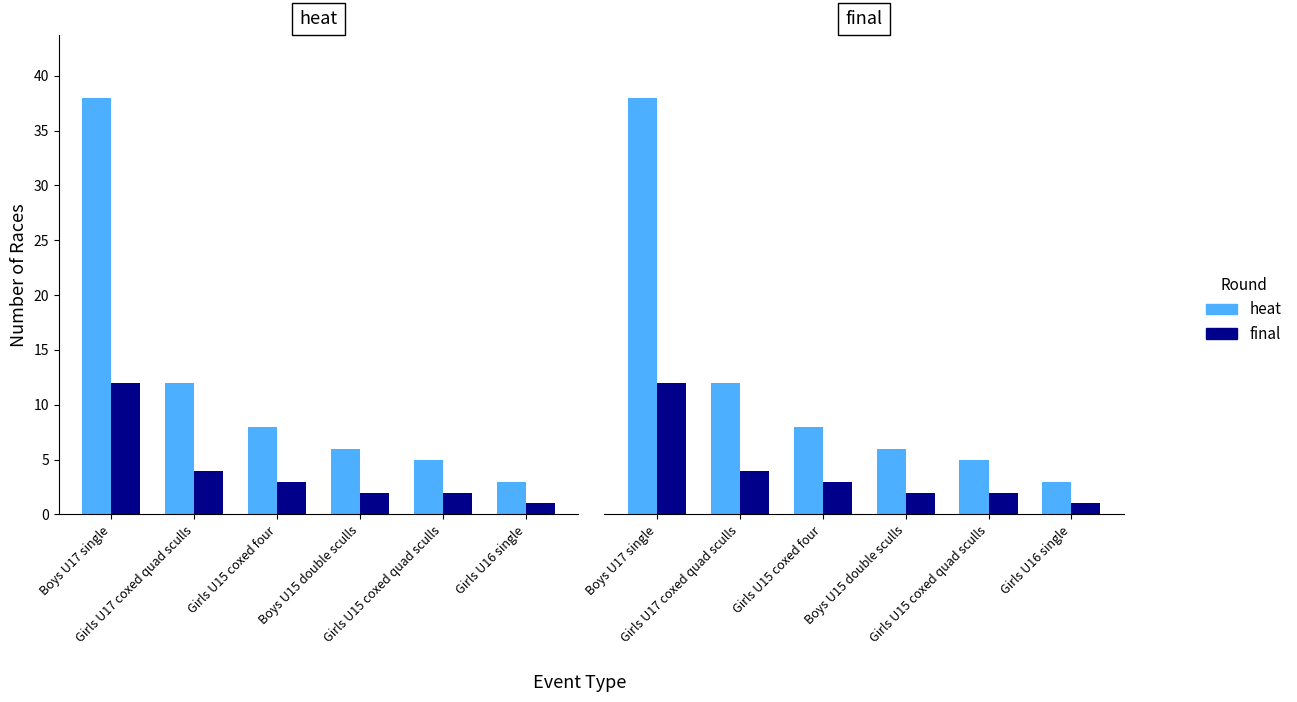

What are all the series names shown in the legend?

heat, final